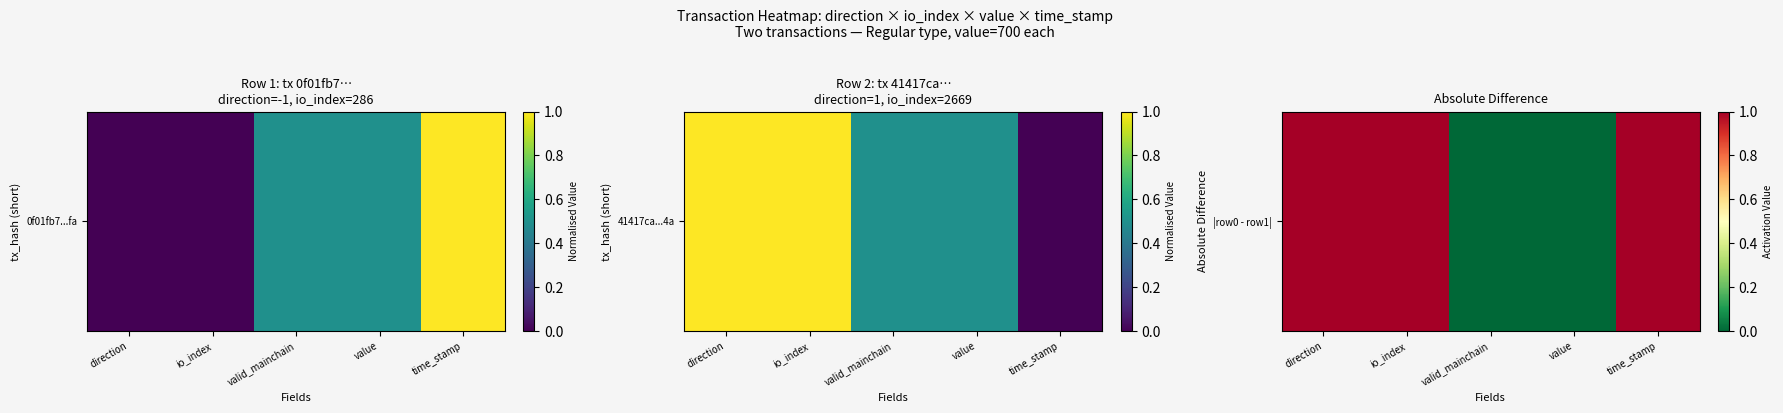

What is the difference between the maximum and minimum values?

1